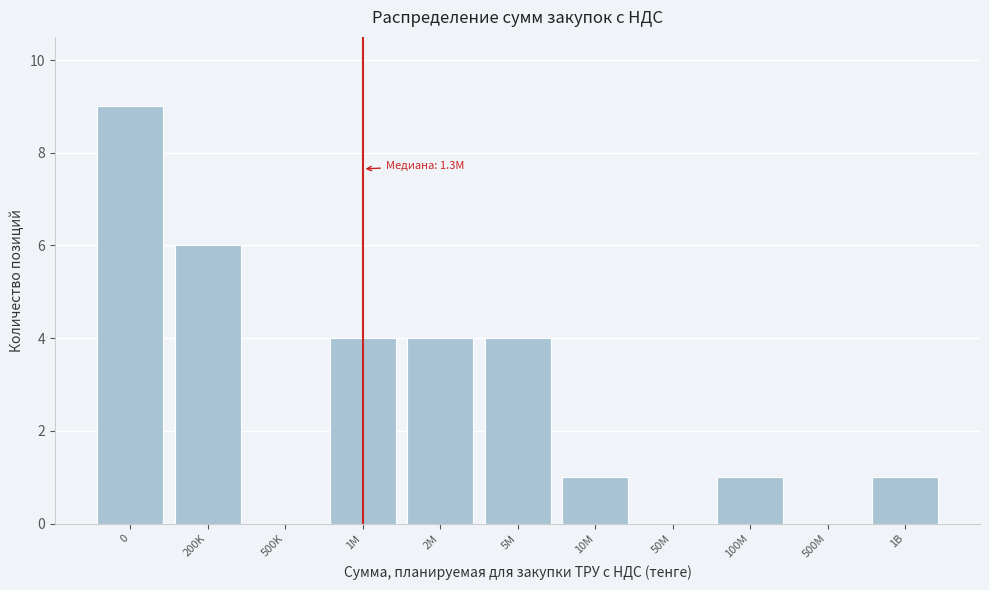

Reading left to right, transcribe all the data shown in this chart.

0=9	200K=6	500K=0	1M=4	2M=4	5M=4	10M=1	50M=0	100M=1	500M=0	1B=1